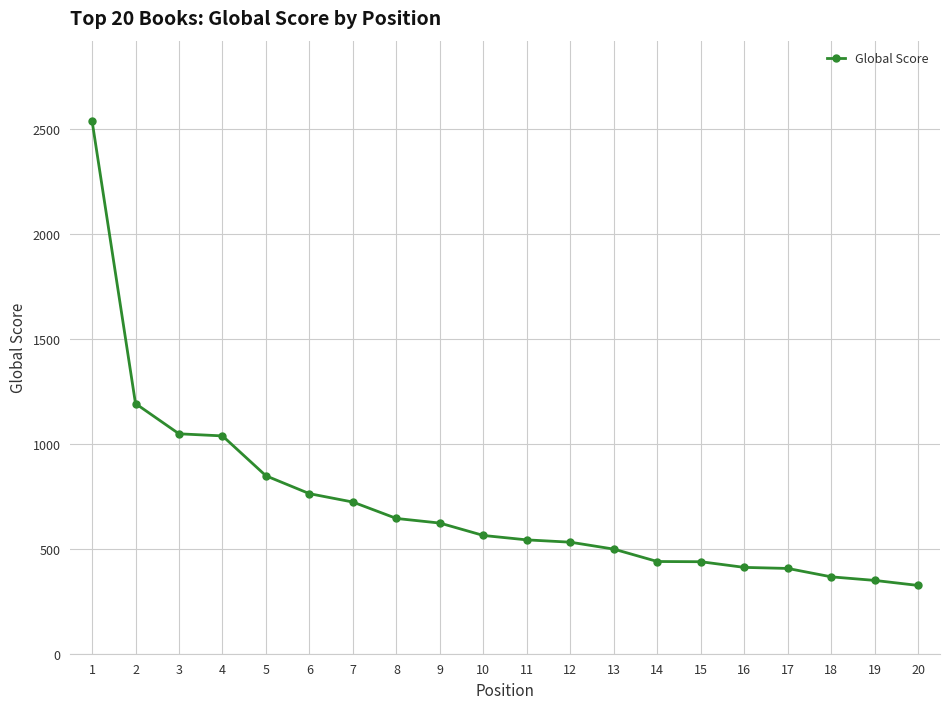

The value at 17 is 207. True or false?

False